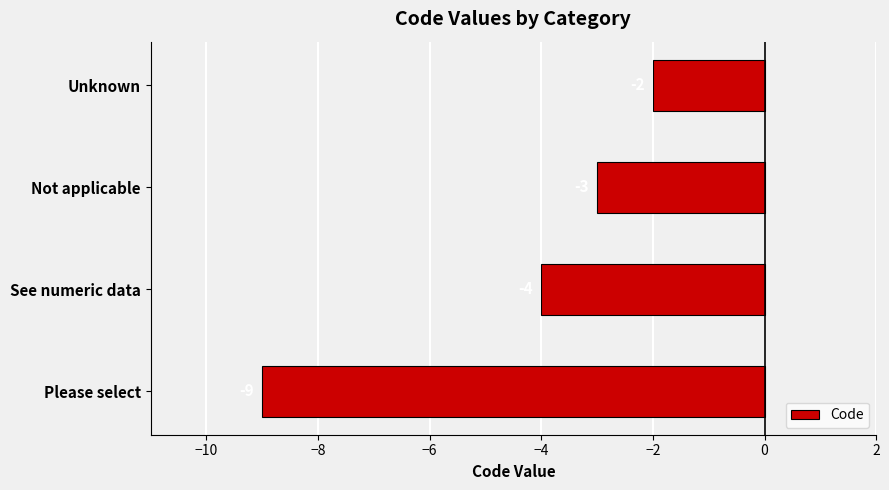

The value at Unknown is -2. True or false?

True